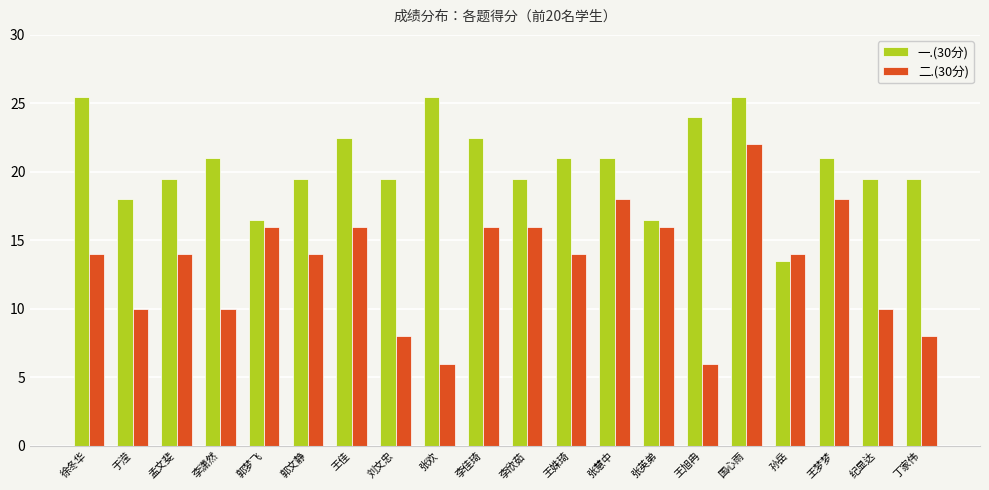

What is the highest value of the 一.(30分) series?

25.5